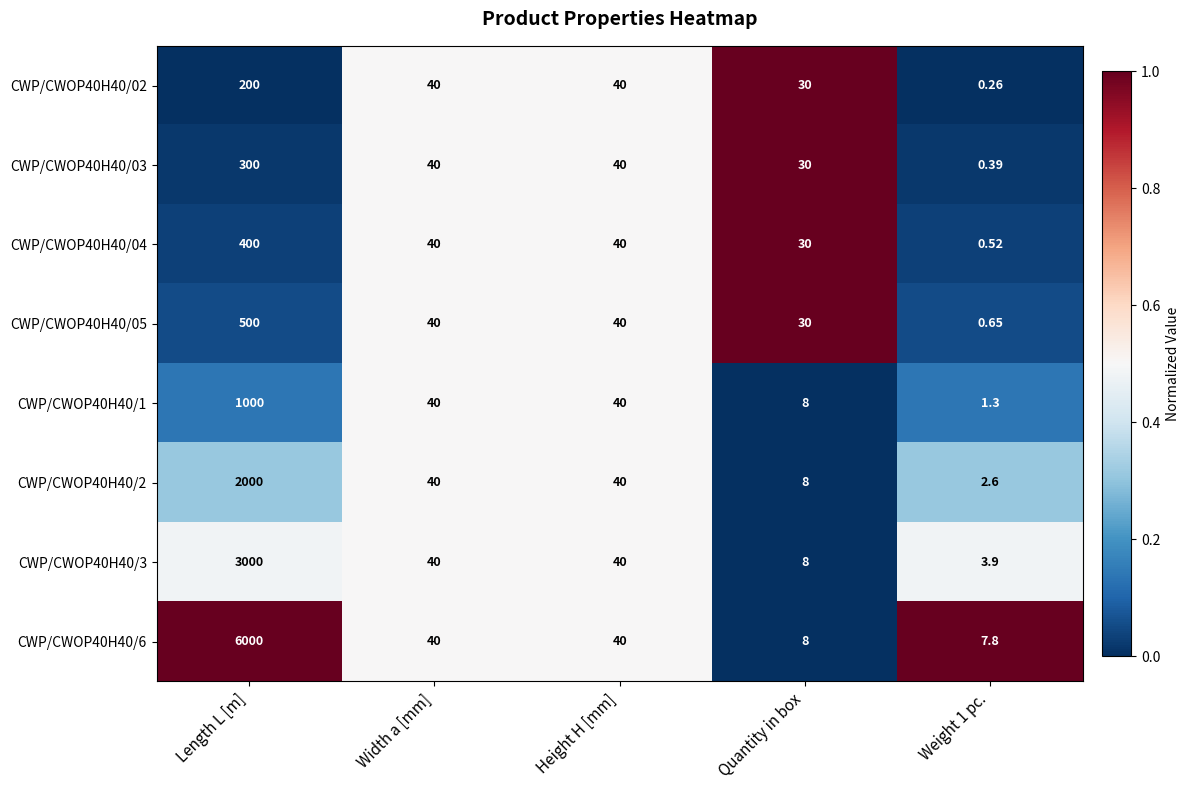

Which label corresponds to the largest value in the chart?

Length L [m]